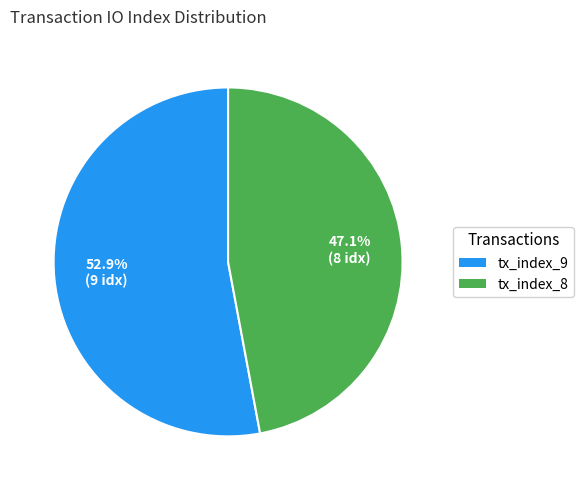

Between tx_index_9 and tx_index_8, which is larger?

tx_index_9